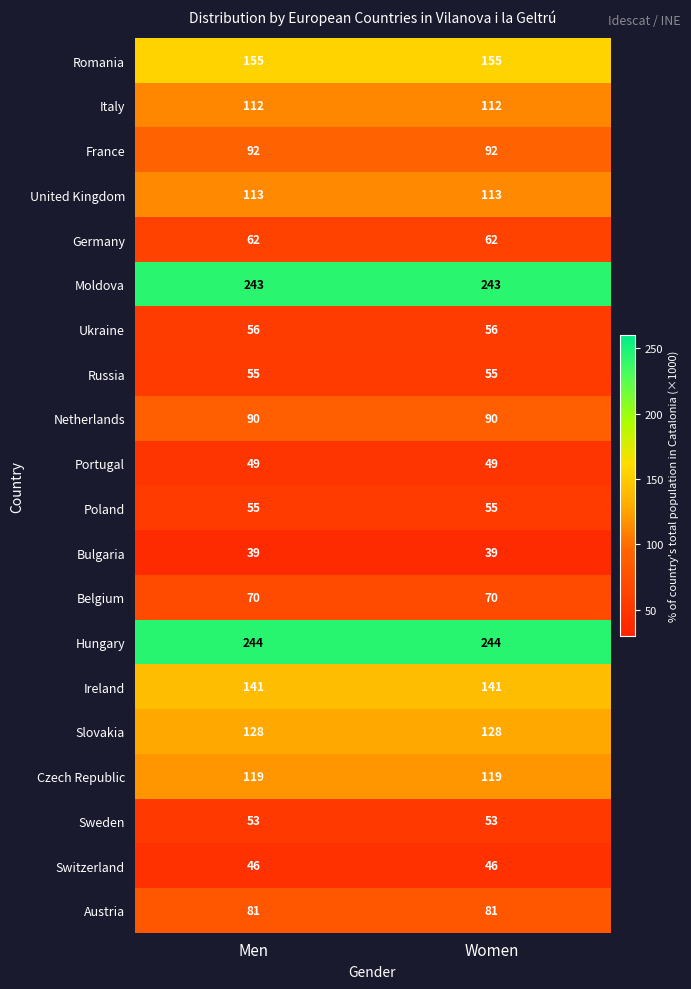

What is the difference between the highest and lowest values at Men?

205